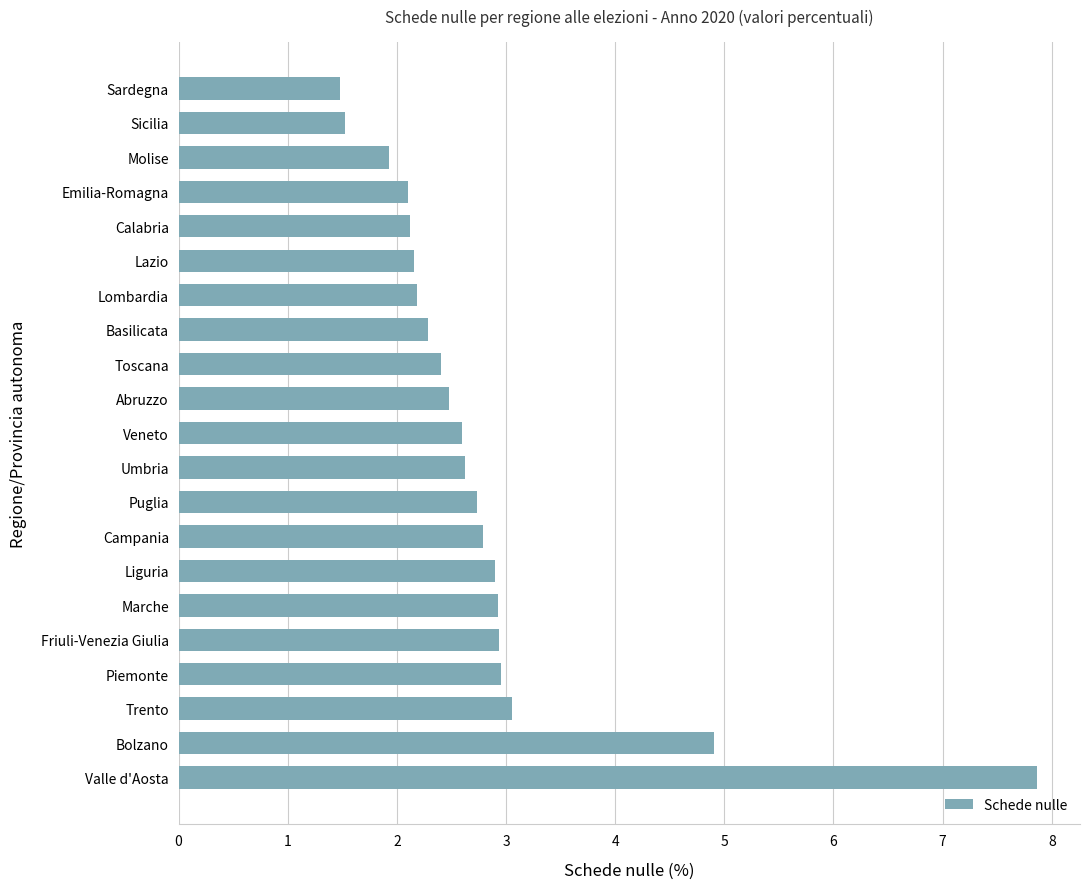

What is the greatest value displayed?

7.9